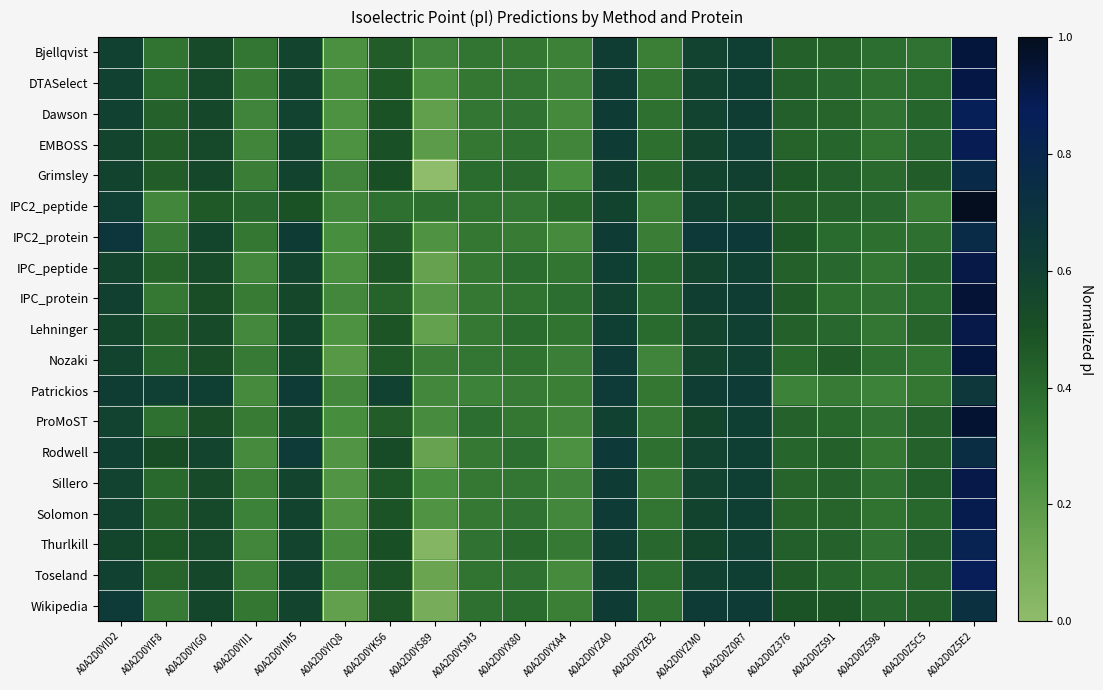

Rank the series by their maximum value, from highest to lowest.

IPC2_peptide, ProMoST, IPC_protein, Bjellqvist, Nozaki, DTASelect, IPC_peptide, Sillero, Lehninger, Solomon, EMBOSS, Toseland, Dawson, Thurlkill, Grimsley, IPC2_protein, Rodwell, Wikipedia, Patrickios